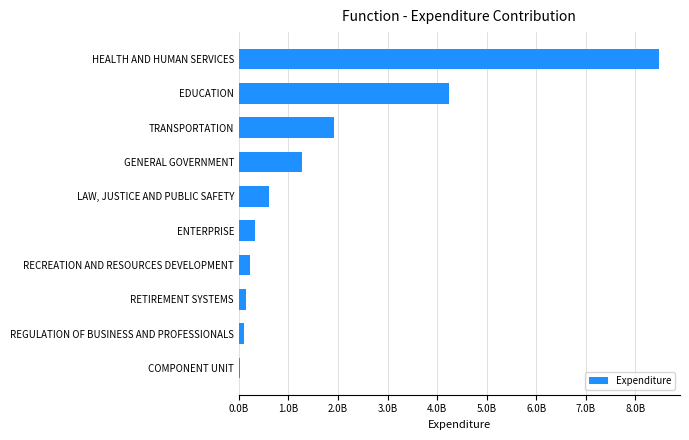

At which category does the chart reach its peak across all series?

HEALTH AND HUMAN SERVICES